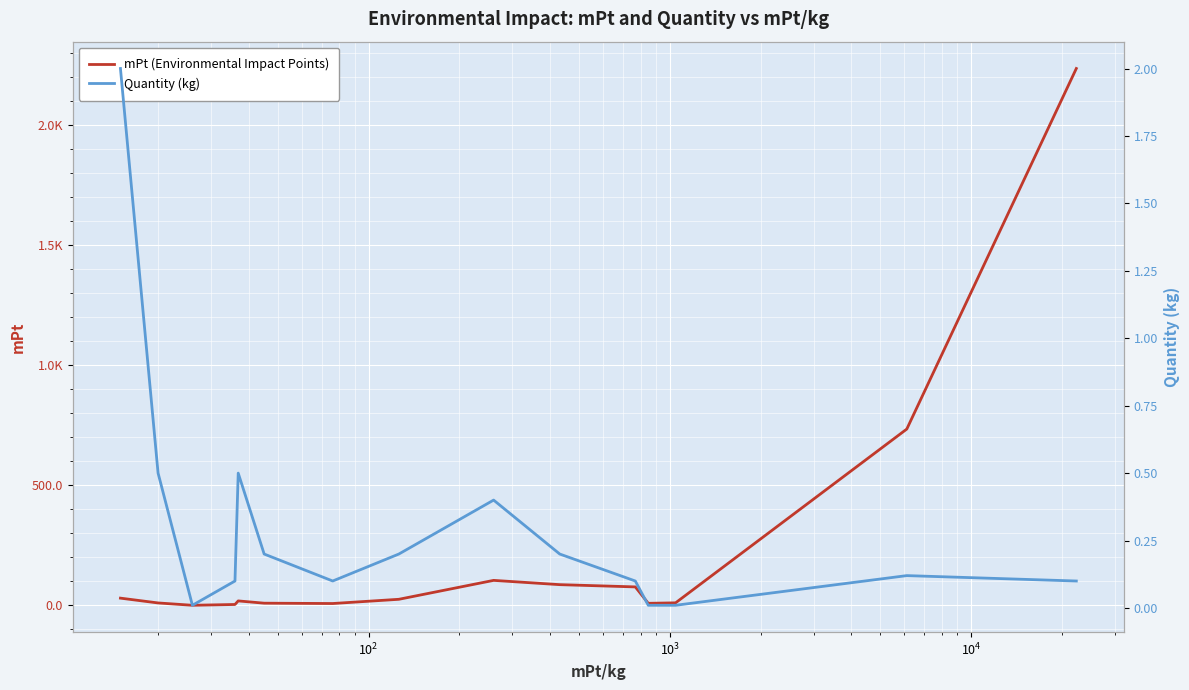

How many distinct data groups are displayed?

2